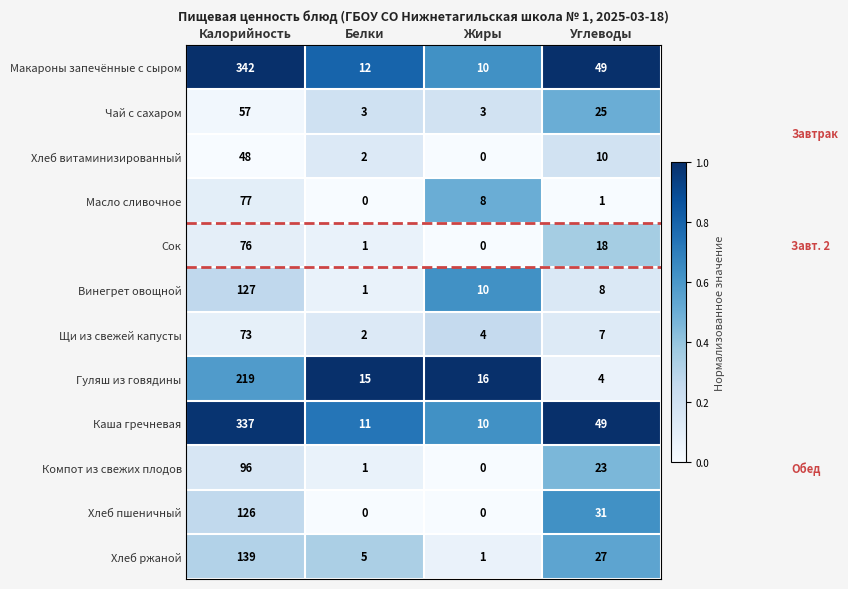

What is the sum of the Компот из свежих плодов values at Жиры and Углеводы?

23